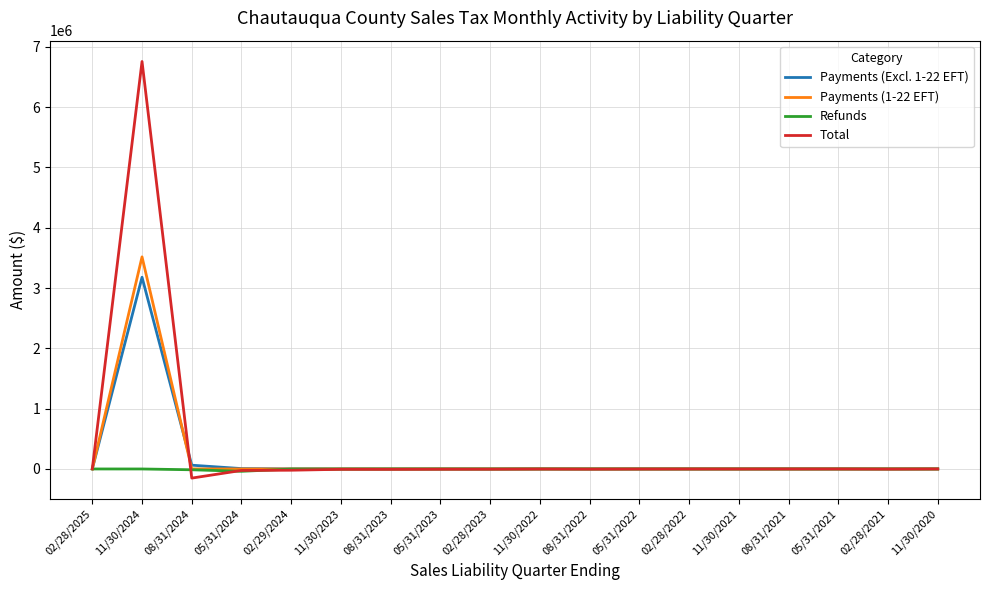

List the series in order of their peak value, lowest first.

Refunds, Payments (Excl. 1-22 EFT), Payments (1-22 EFT), Total